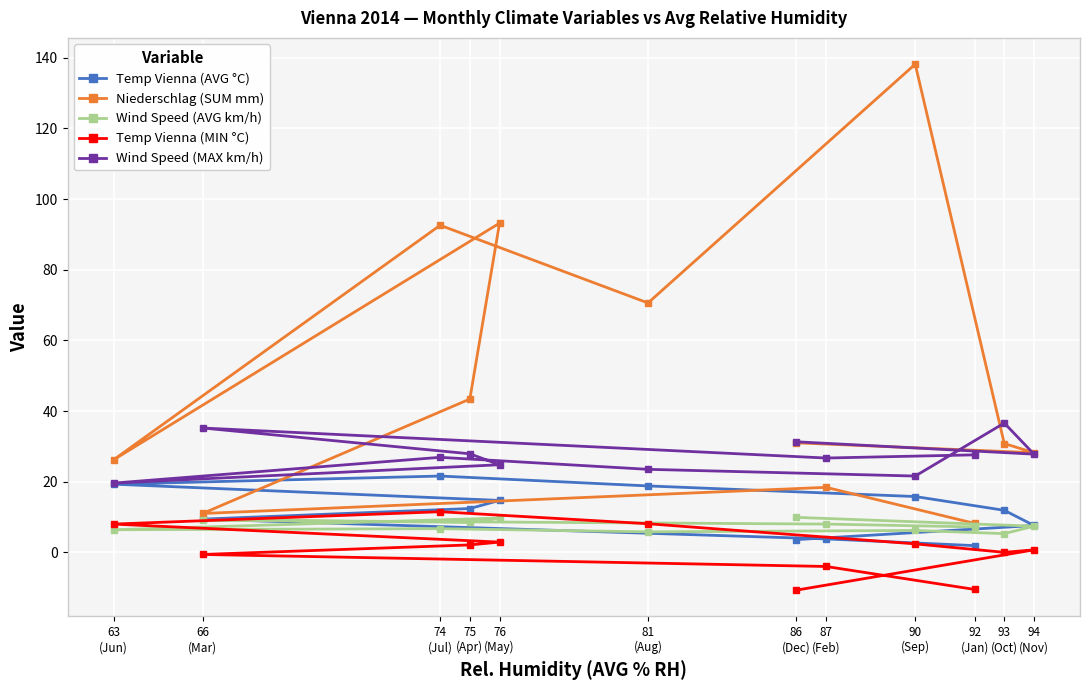

What is the label of the 6th point from the left?

81
(Aug)